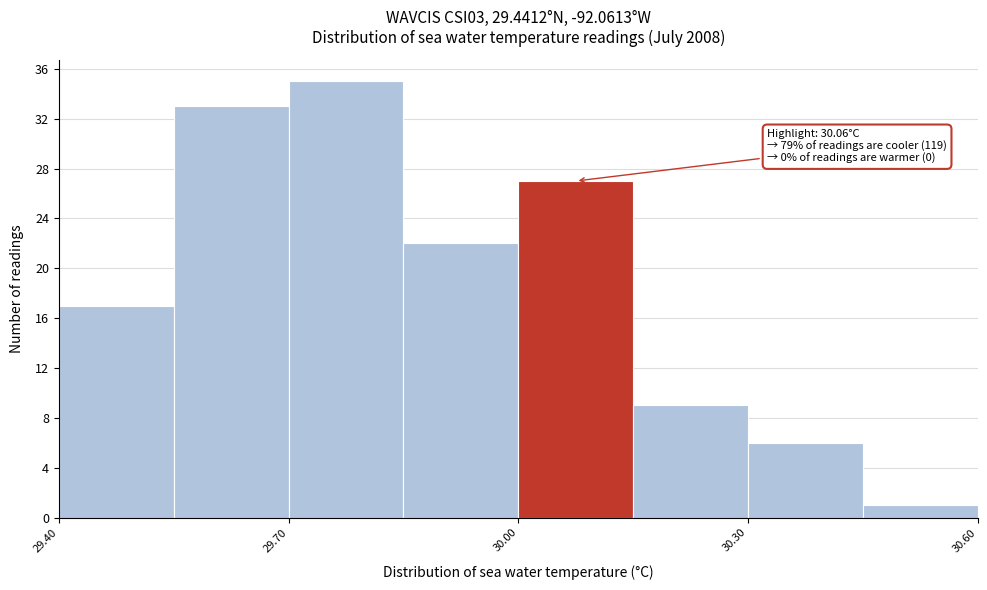

Around what value on the x-axis is the tallest bar? Give the approximate position of its centre, as read against the axis.

29.80